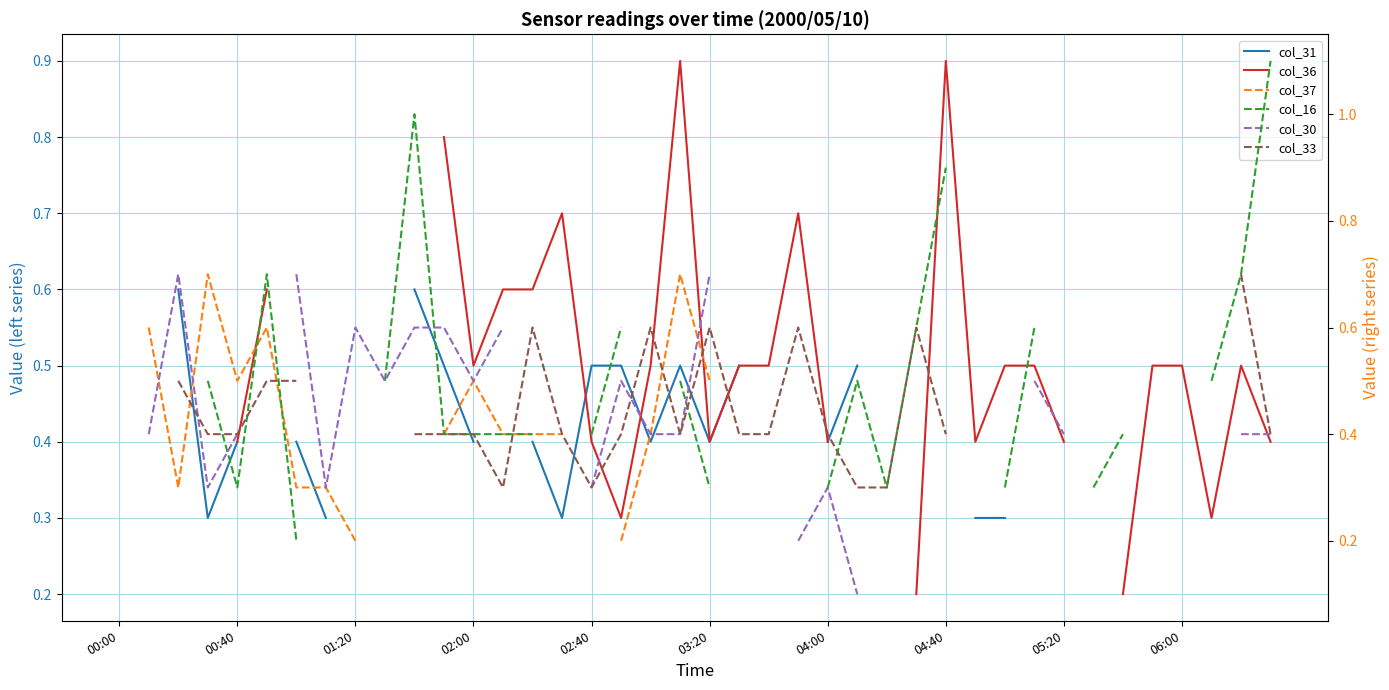

What are all the series names shown in the legend?

col_31, col_36, col_37, col_16, col_30, col_33